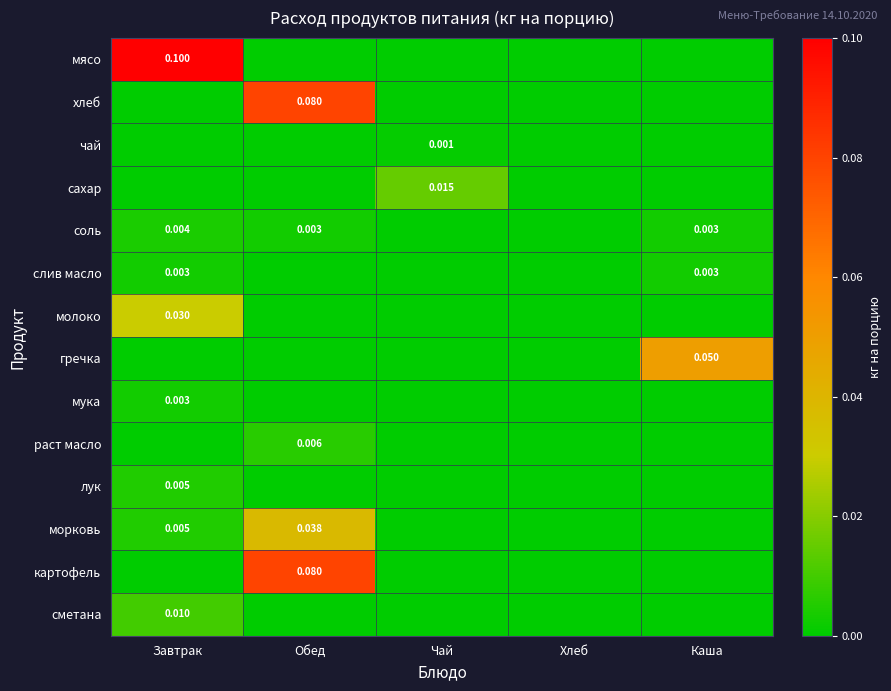

What is the total value across all series at Каша?

0.1